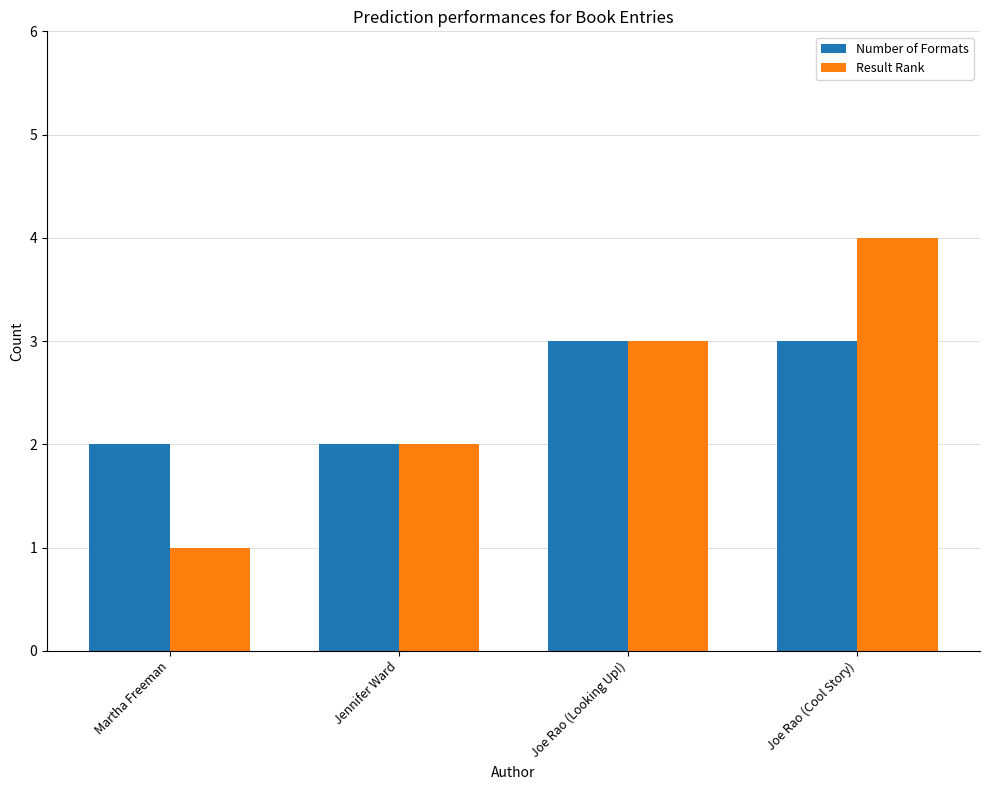

Count the Result Rank values in the range 2 to 4.

3